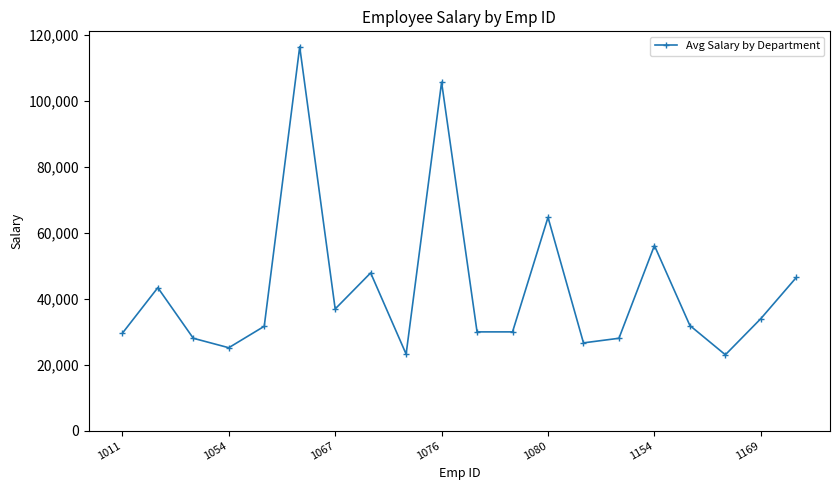

What is the value of the 7th point from the left?

36939.8